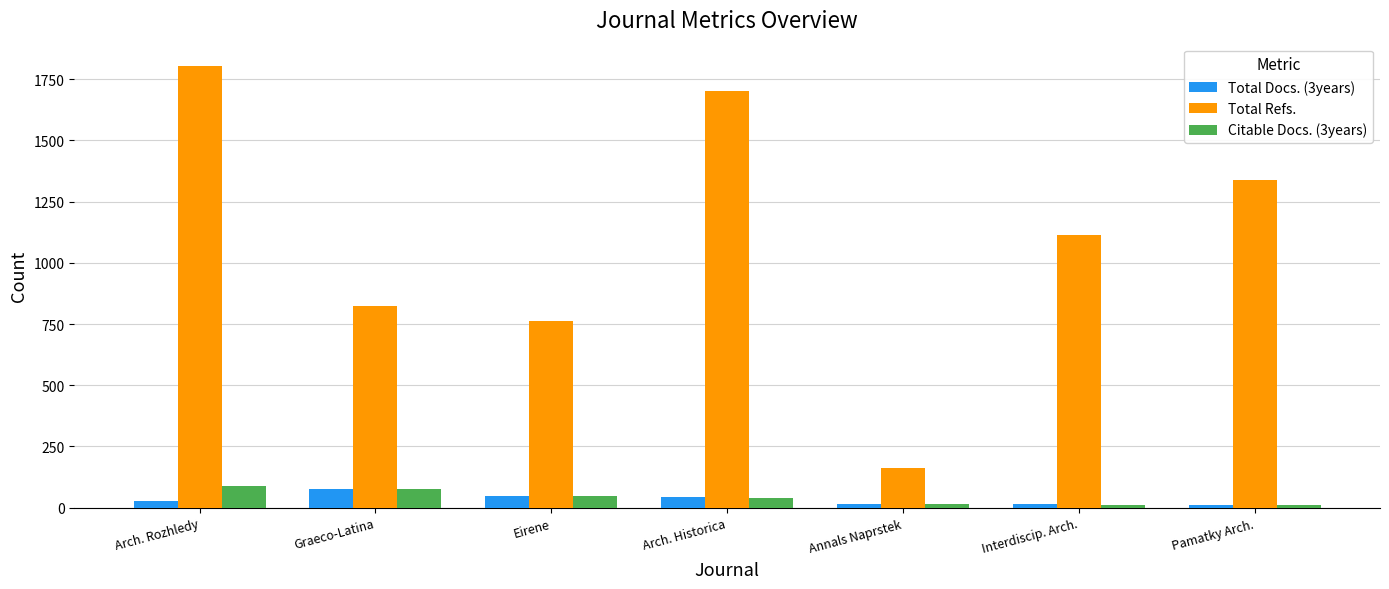

How many values in the Citable Docs. (3years) series are below 39?

3